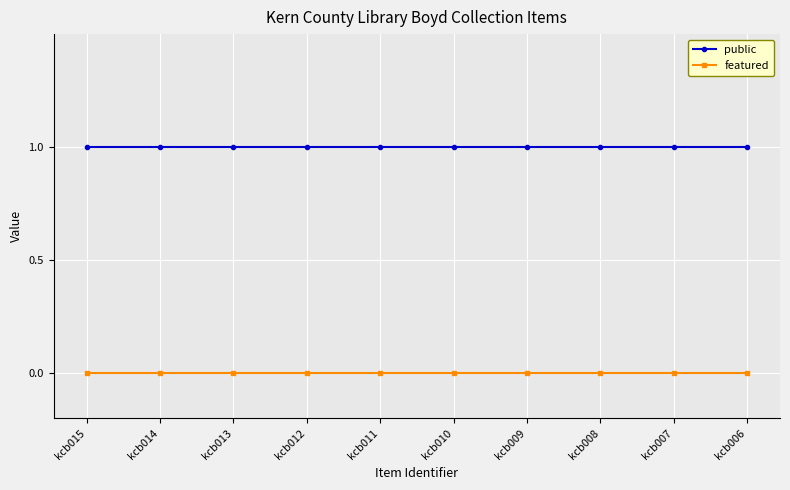

What is the total value across all series at kcb009?

1